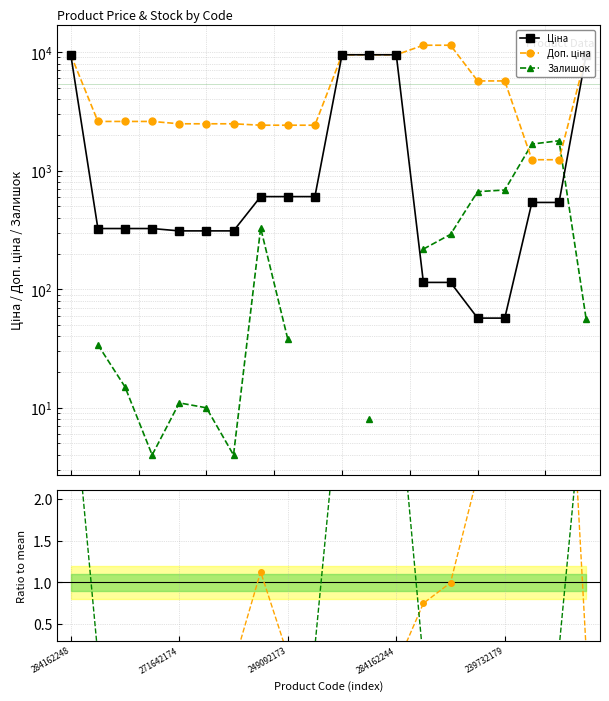

How many data points does each series have?

20